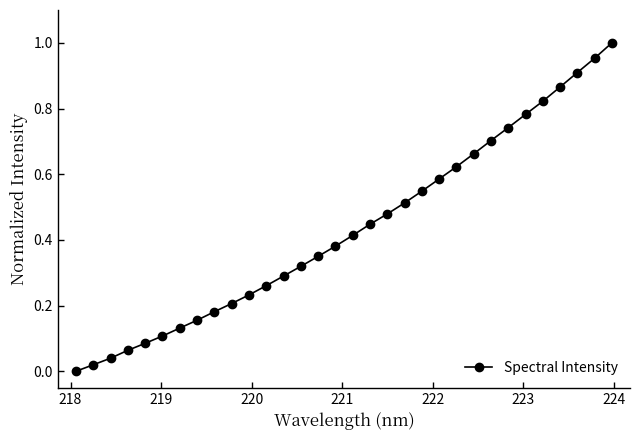

Is this an area chart (filled region under the line)?

No